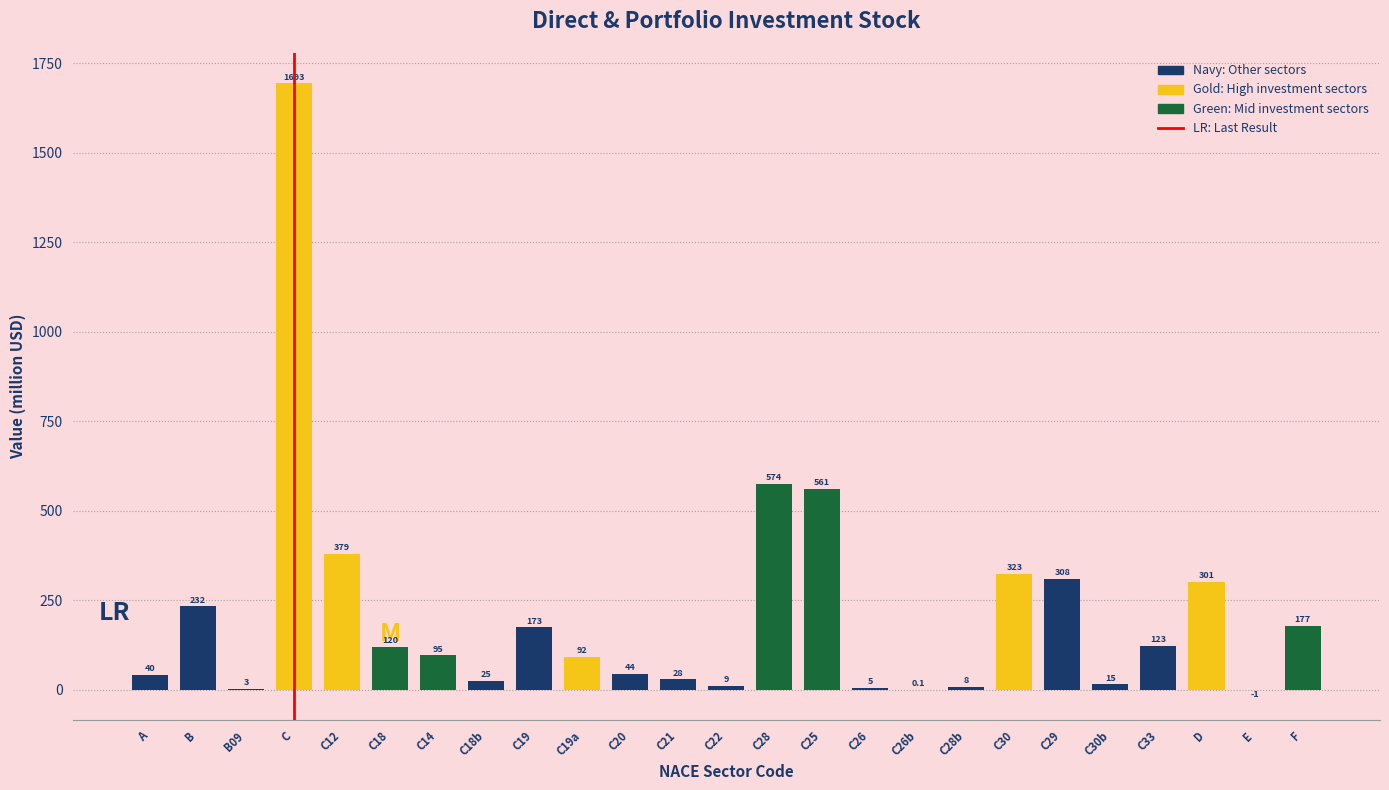

Between C12 and C26, which is larger?

C12